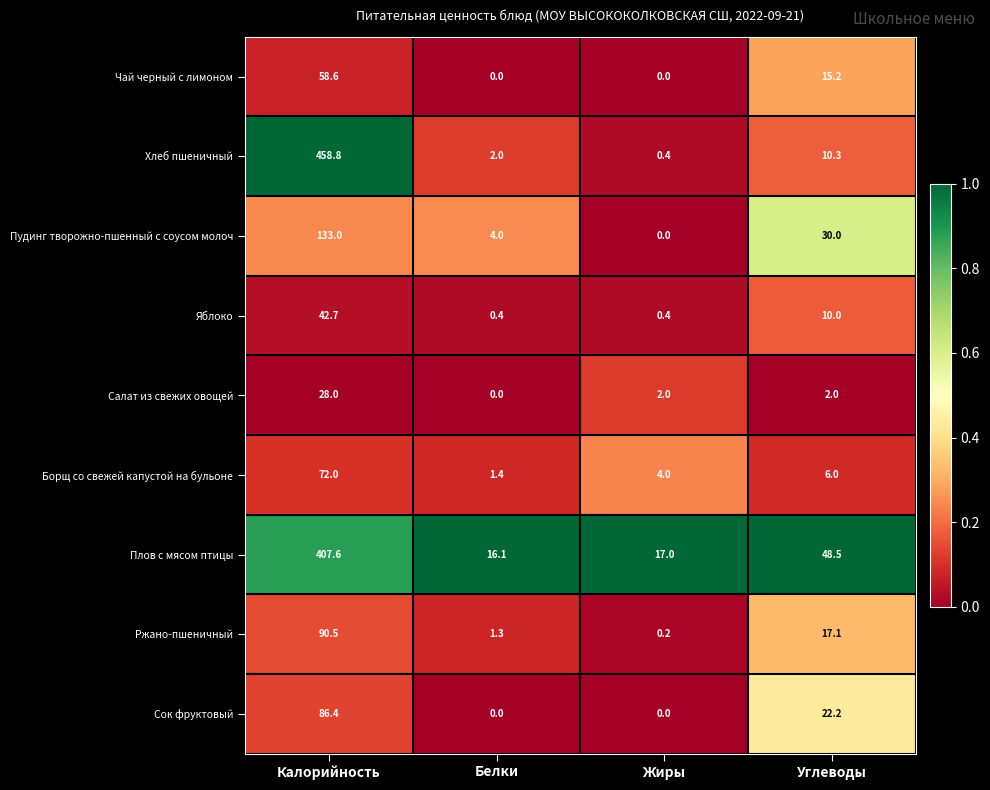

At which label does Салат из свежих овощей reach its minimum?

Белки